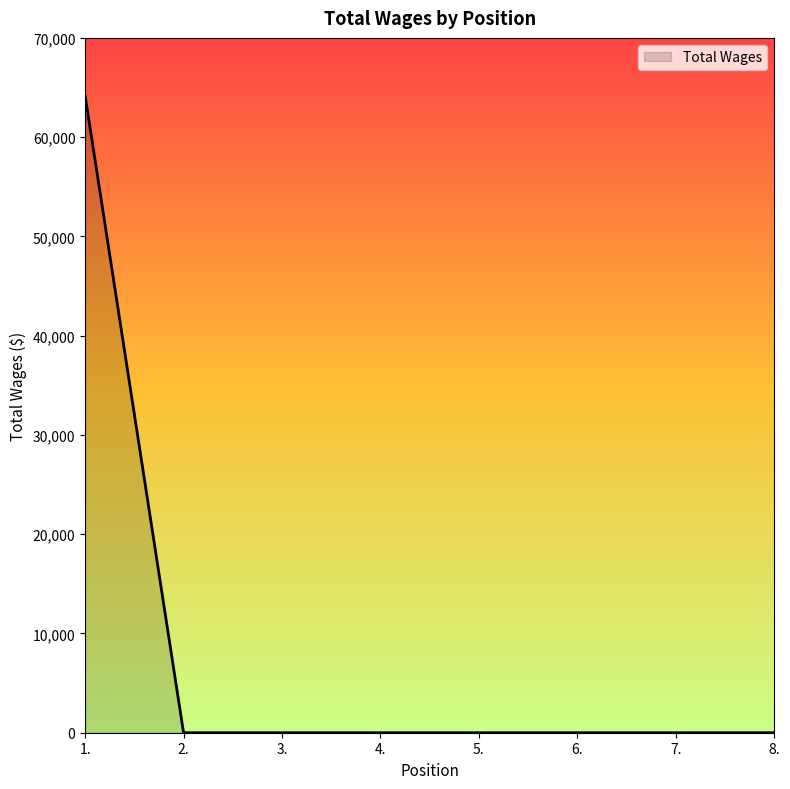

Is it true that the value at 1. is 38981?

False